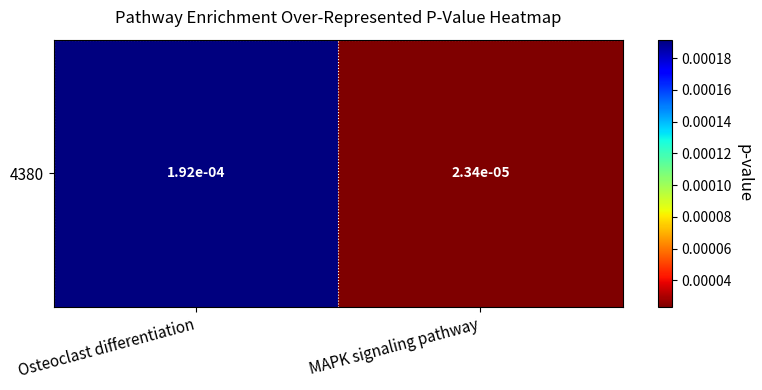

At which category does the chart reach its minimum across all series?

MAPK signaling pathway